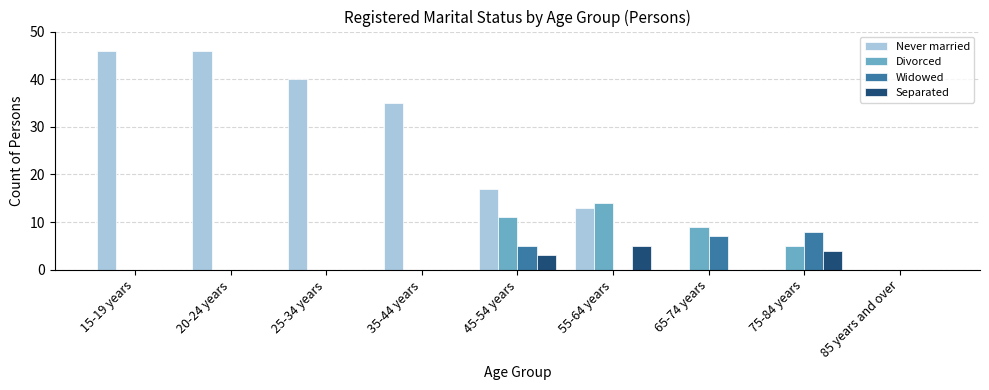

Which series has the widest spread of values?

Never married